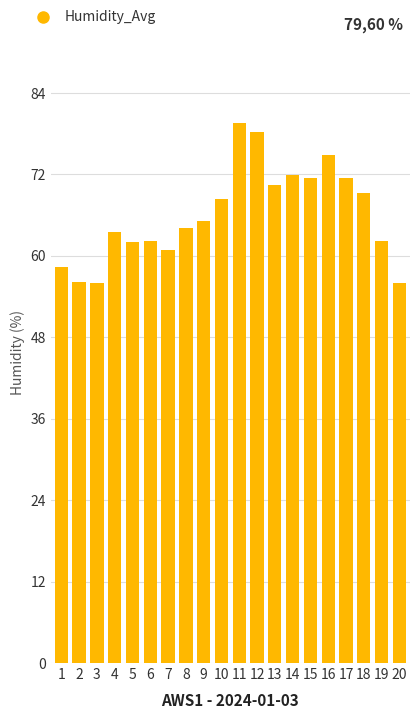

The value at 19 is 100.7. True or false?

False